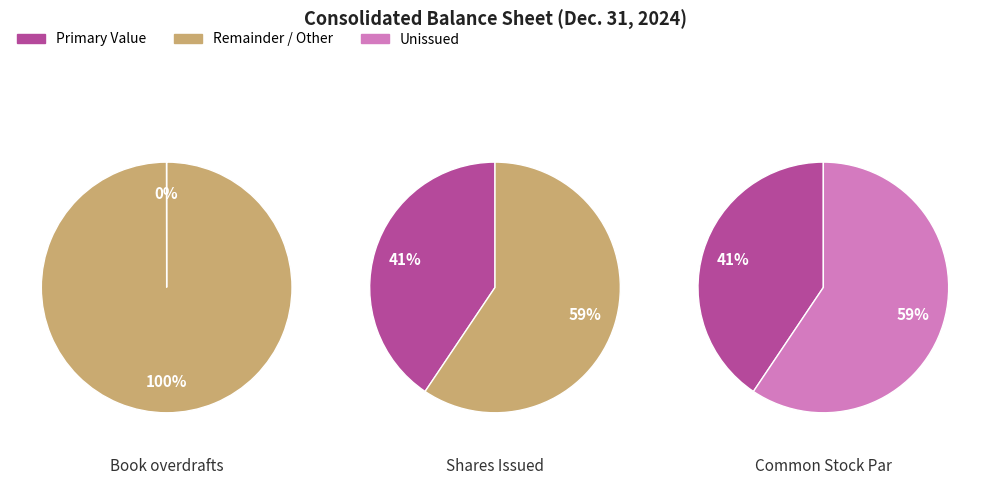

Count the number of slices in the pie.

3